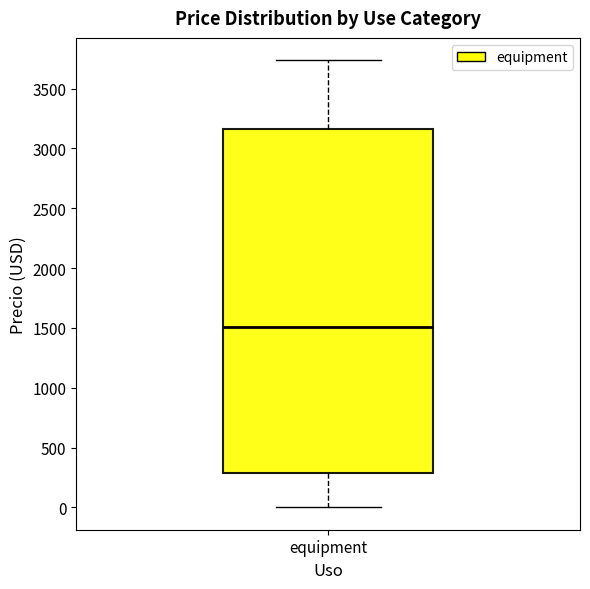

Transcribe this box plot: give where the median line is, the range the box spans, and where the two whiskers end, as read against the y-axis. The values are not printed on the chart, so give them approximately, as read against the axis.

median 1500, box 300 to 3150, whiskers 0 to 3750